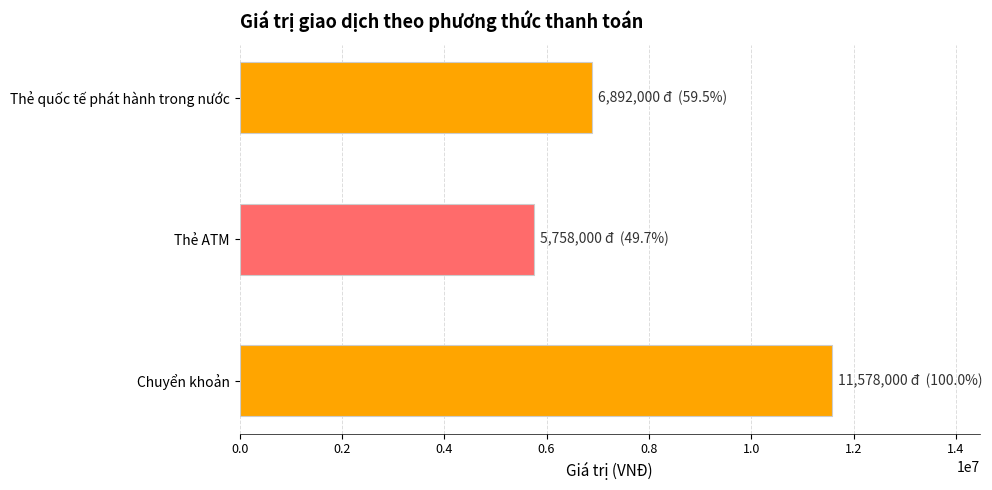

Count the number of data series in this chart.

1